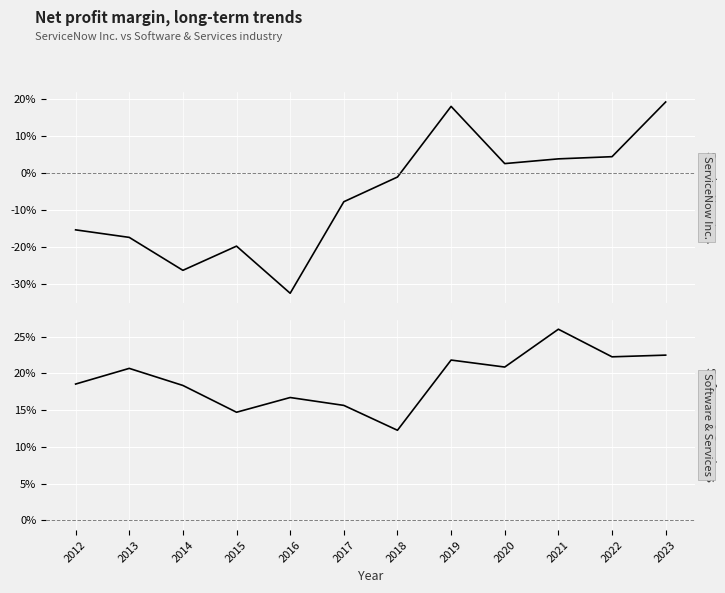

At 2020, list the series in order from smallest to largest.

ServiceNow Inc., Software & Services